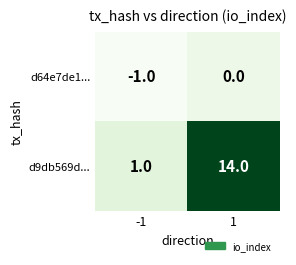

At which category is the sum across all series the highest?

1